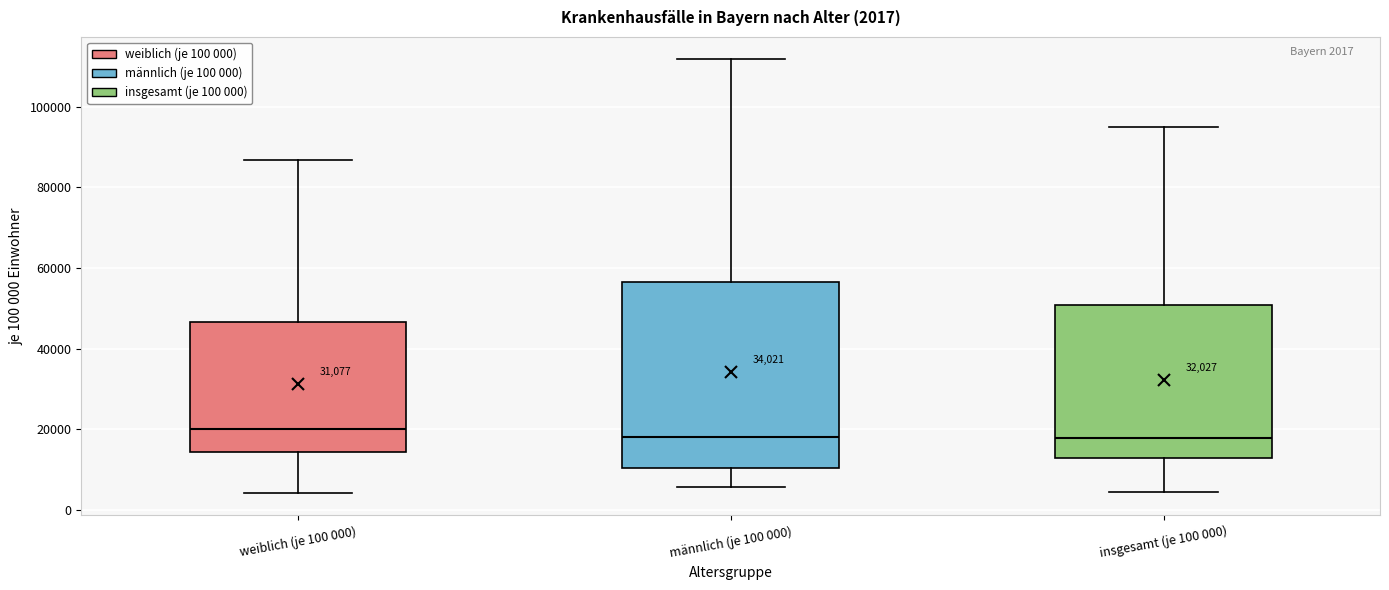

Comparing the boxes themselves (not the whiskers), which one is the tallest?

männlich (je 100 000)